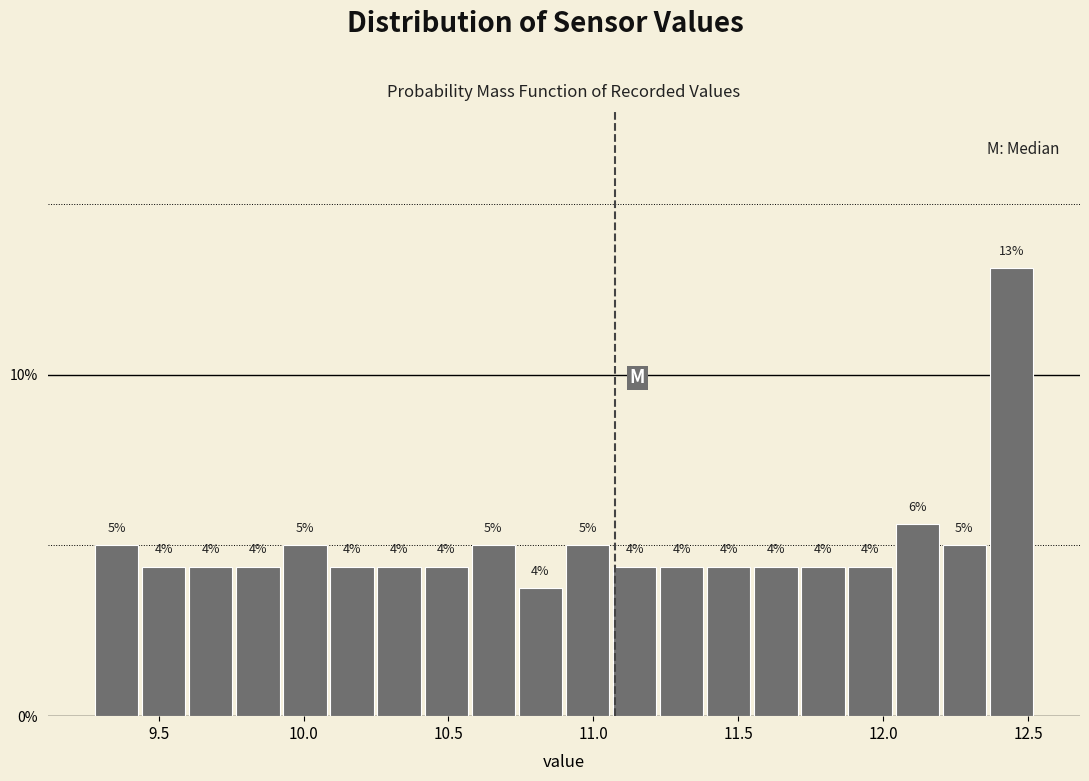

Read against the x-axis, roughly where is the centre of the tallest bar?

12.45